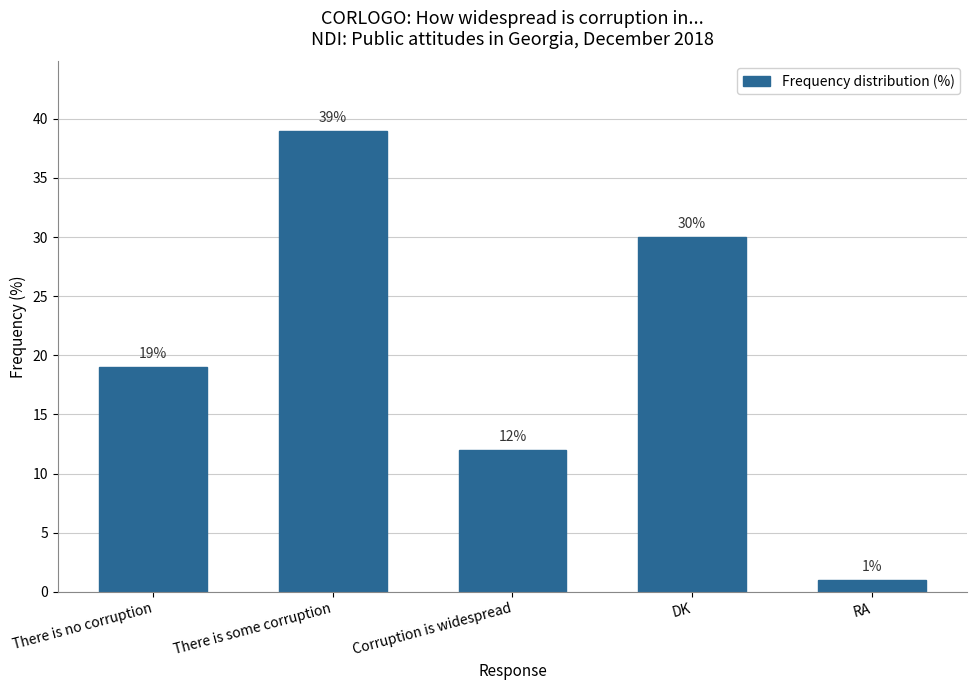

What is the approximate value at There is no corruption, to the nearest 10?

20